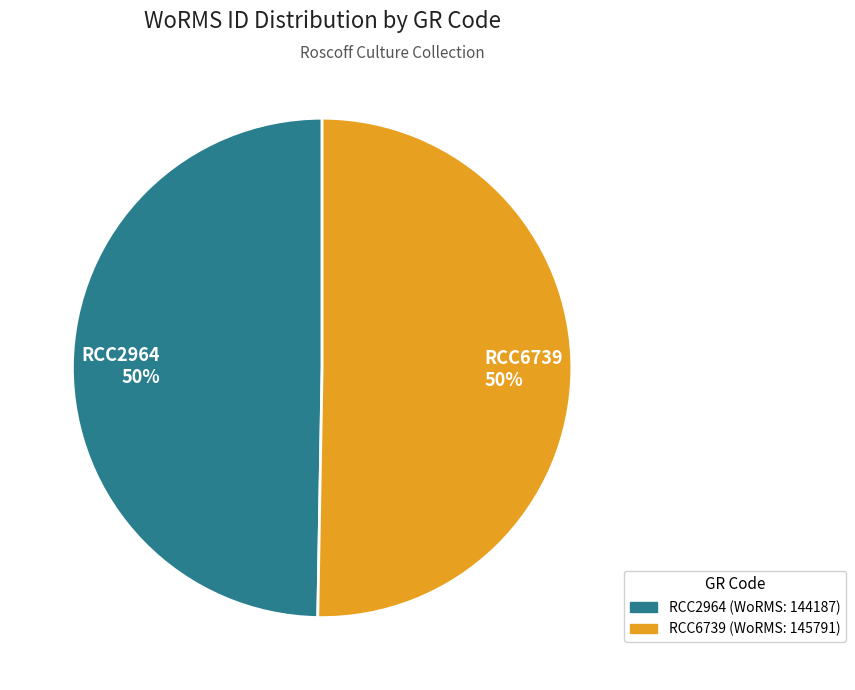

Approximately how many times larger is the value at RCC6739 compared to RCC2964?

1.0